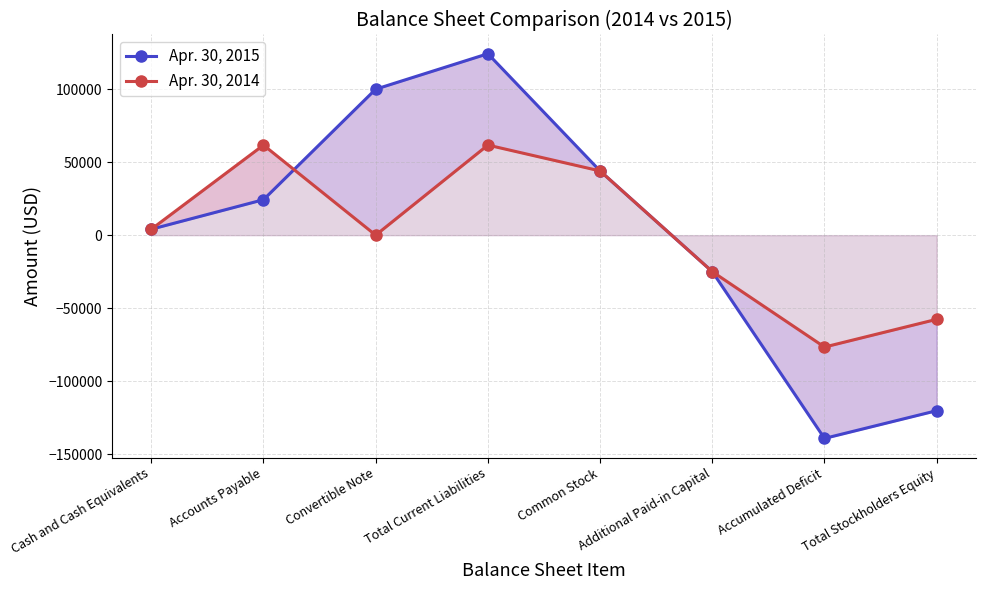

Which series ends up on top after the final intersection of Apr. 30, 2014 and Apr. 30, 2015?

Apr. 30, 2015